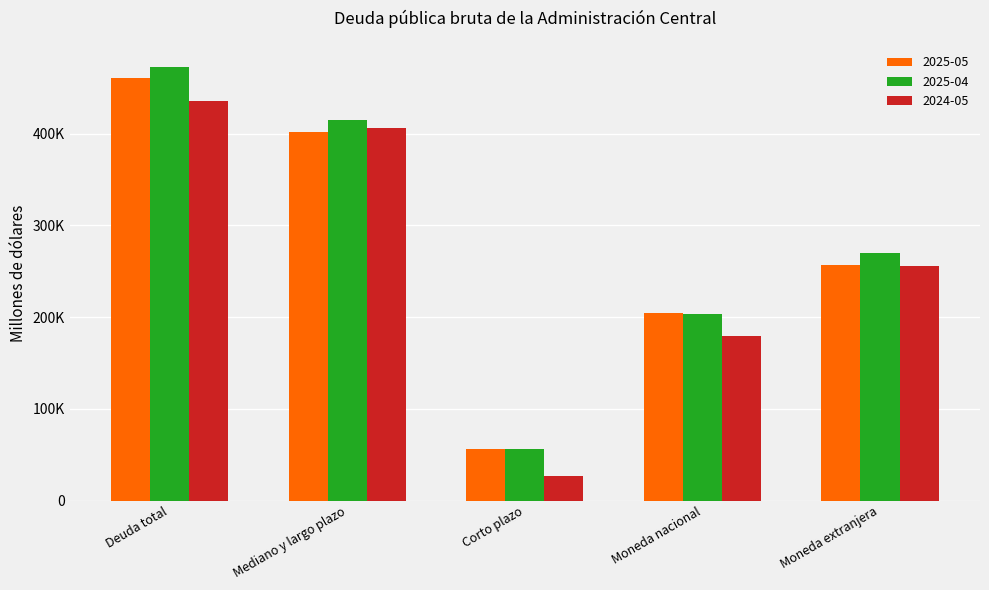

At which label is 2025-05 closest to 258589?

Moneda extranjera